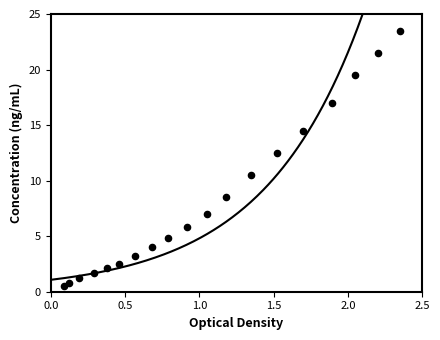

What Y value in the scatter plot is closest to 12?

12.5